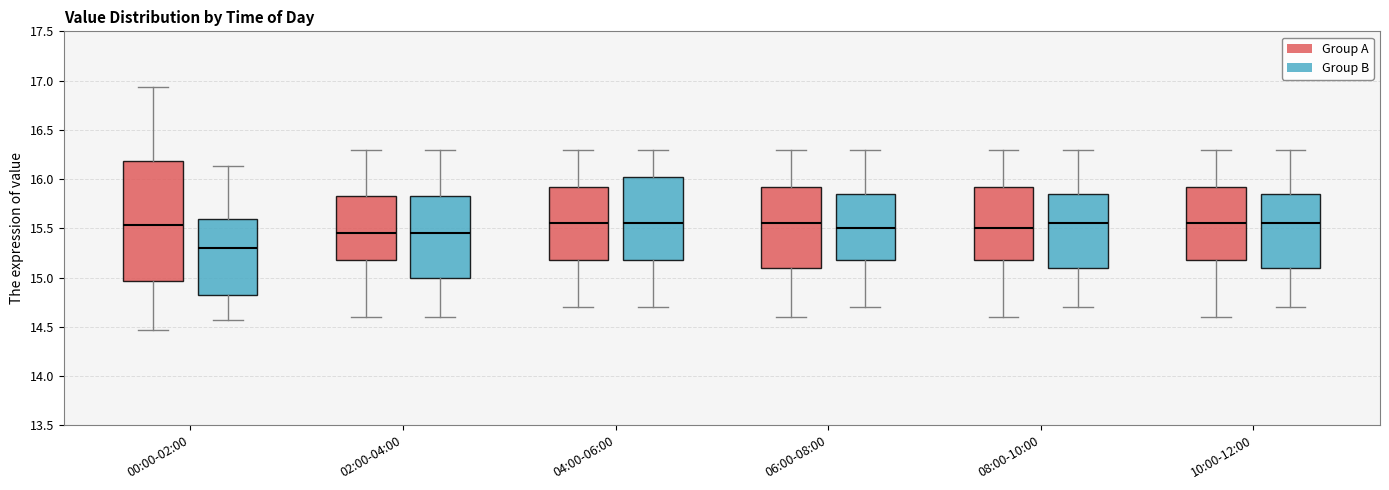

Which box is the tallest, from its lower edge to its upper edge?

00:00-02:00 (Group A)